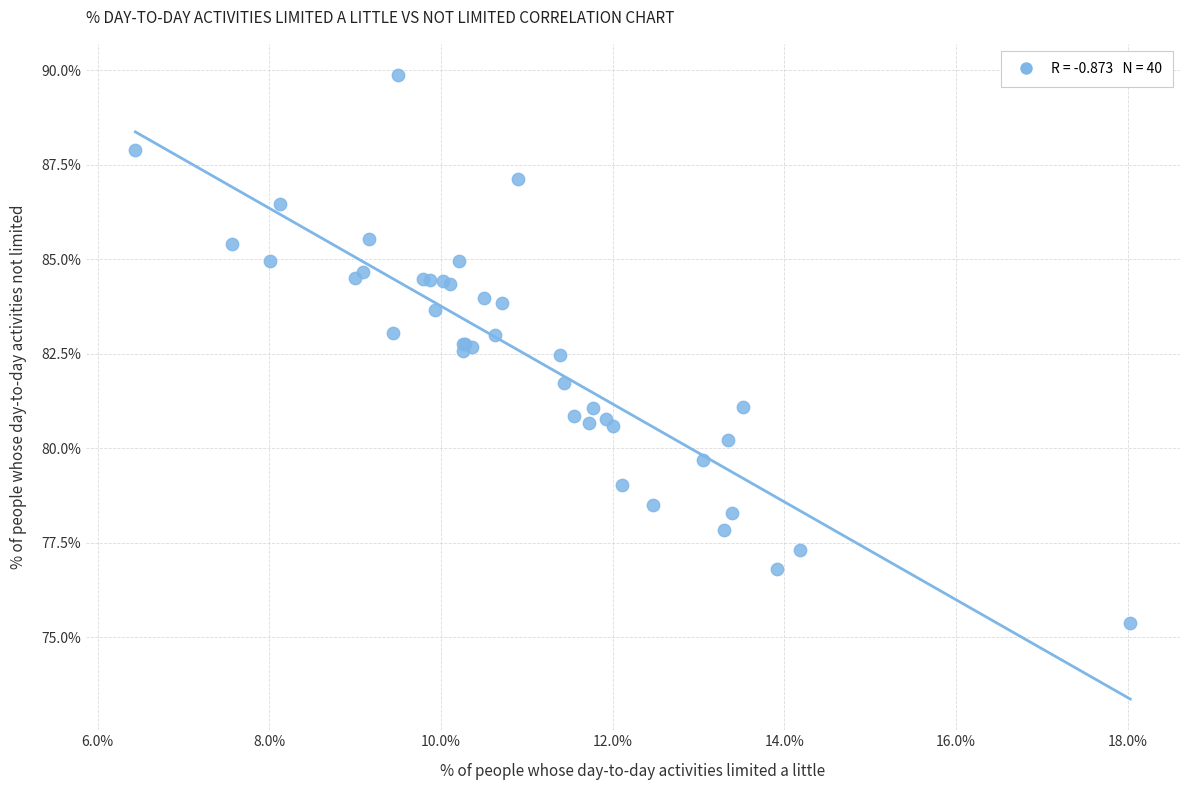

What Y value in the scatter plot is closest to 82?

81.7